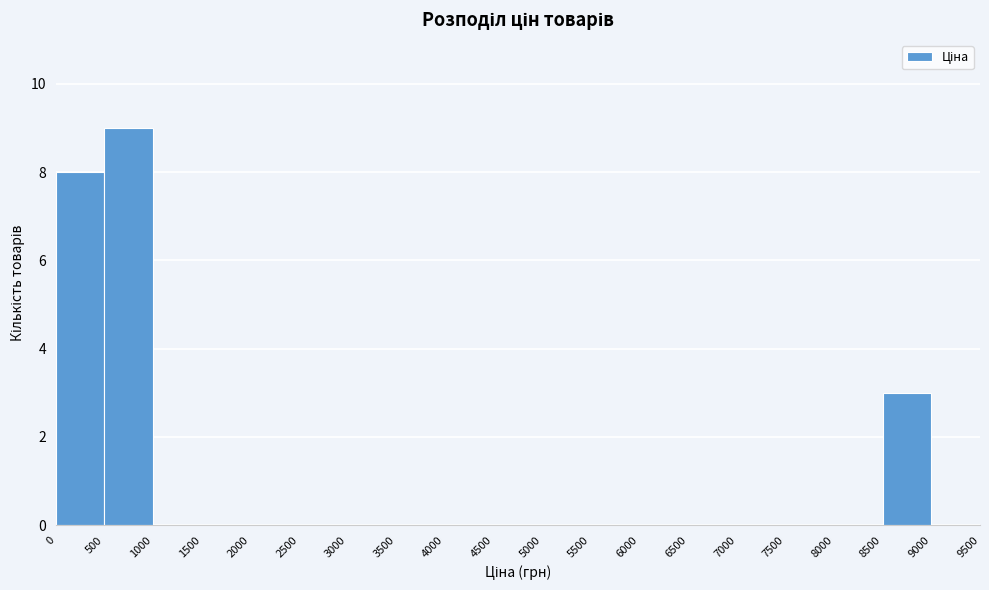

Which range on the x-axis has the tallest bar?

500 to 1000